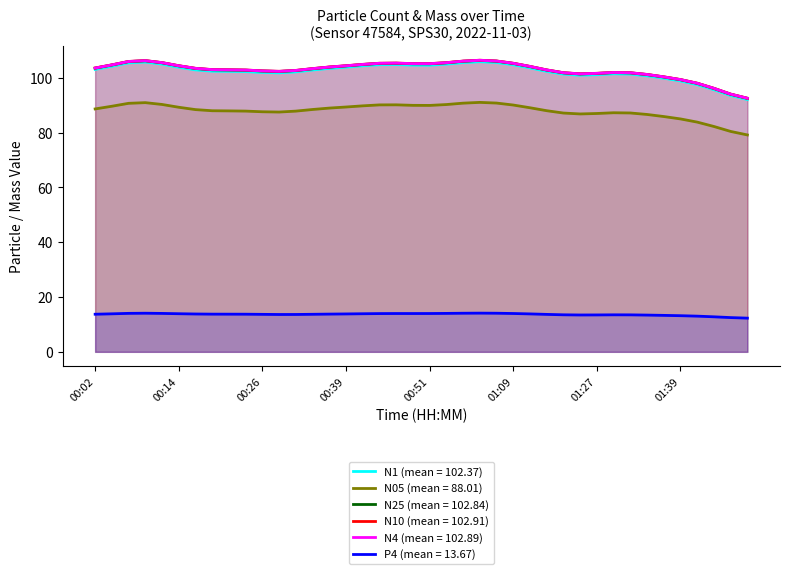

True or false: N10 has more than 0 interior local peaks.

True